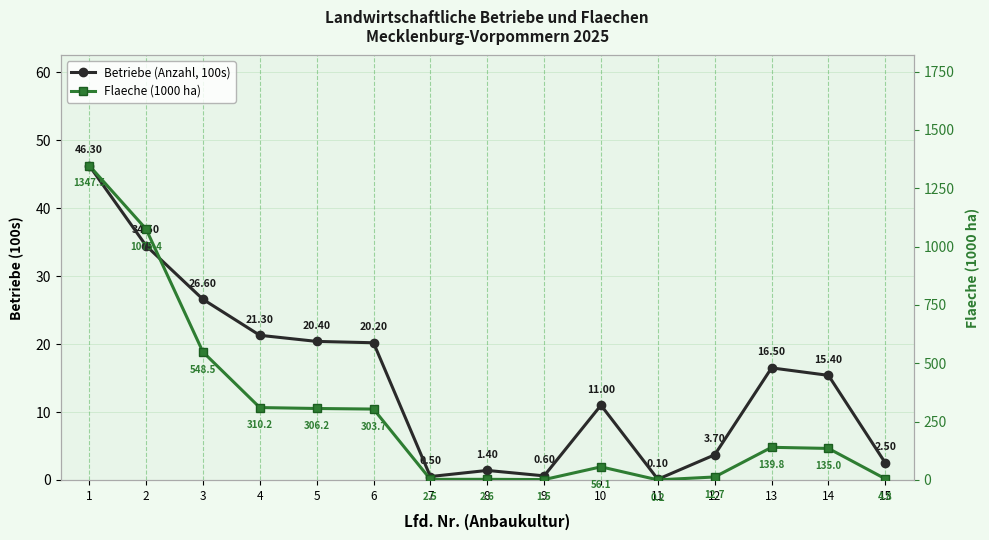

At how many categories does at least one series exceed 659?

2